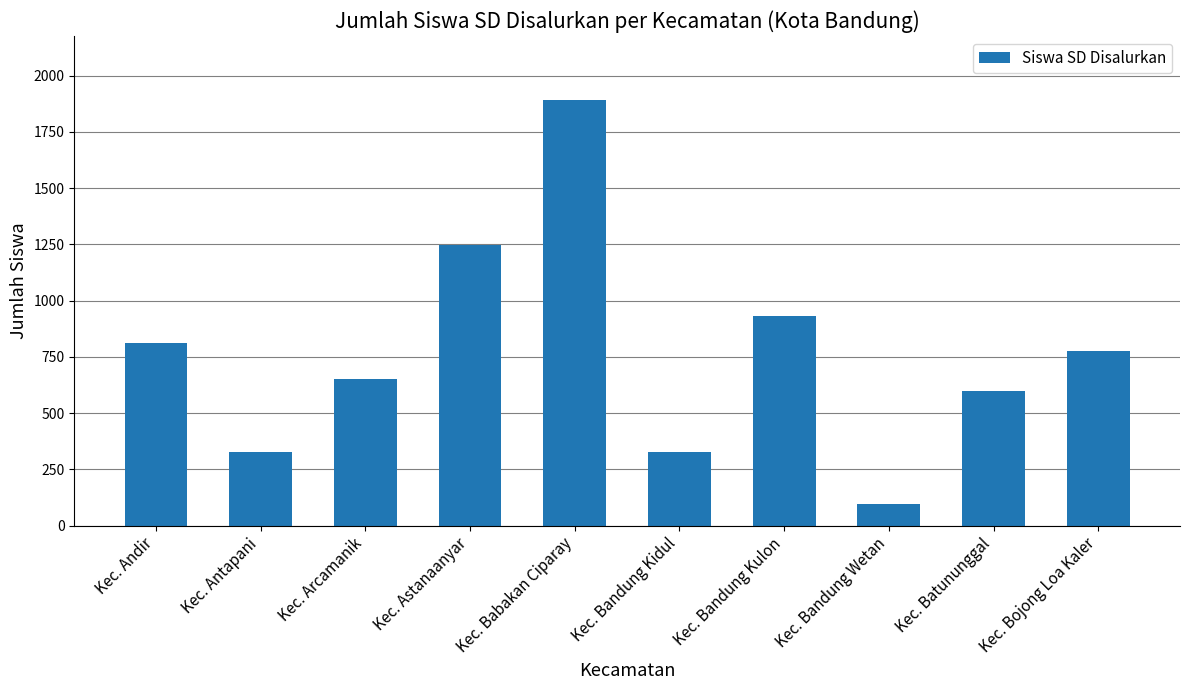

What is the change in value from Kec. Andir to Kec. Batununggal?

-216